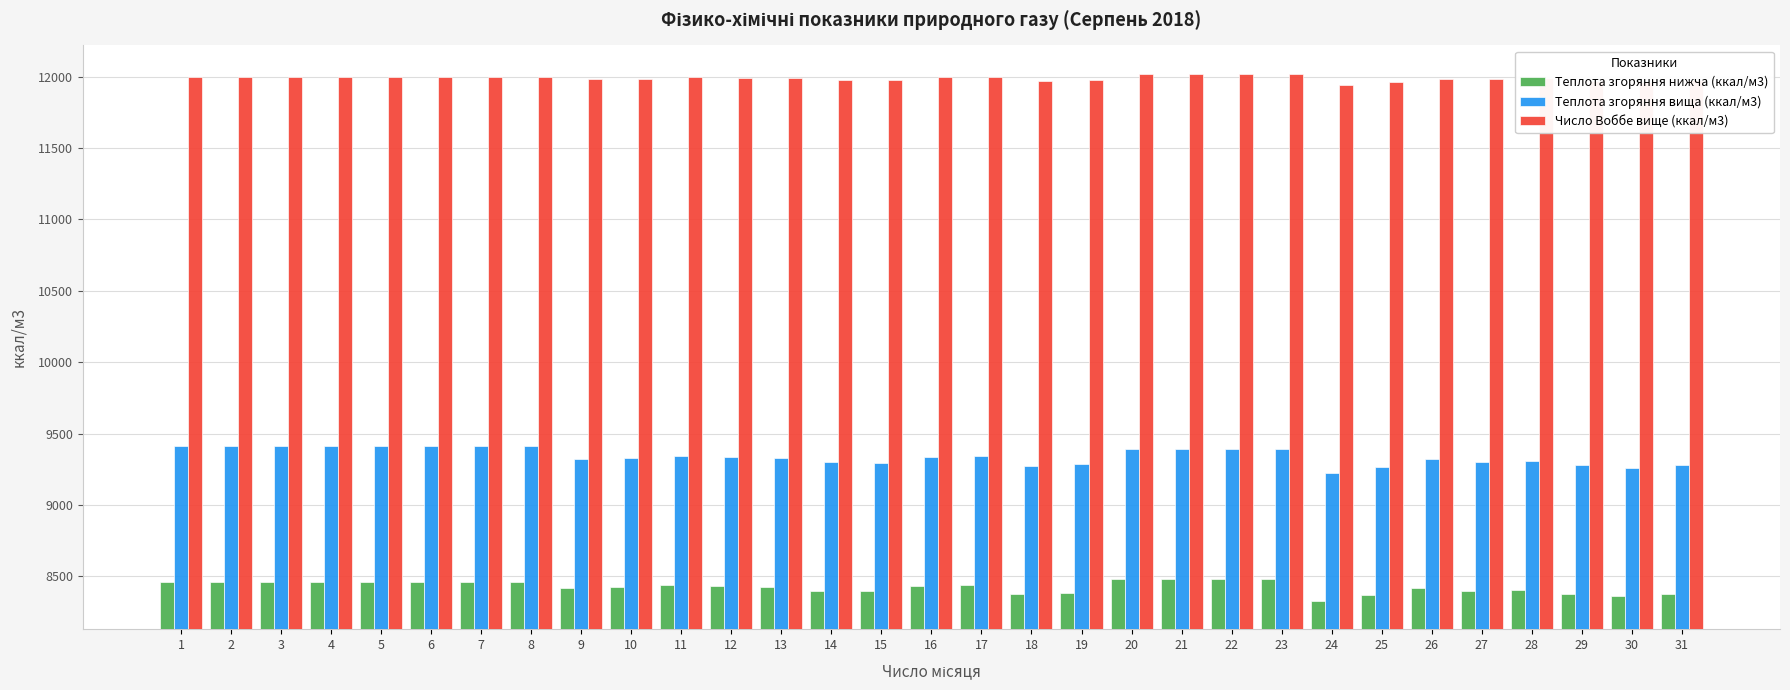

Between 6 and 19, which series saw the biggest shift?

Теплота згоряння вища (ккал/м3)